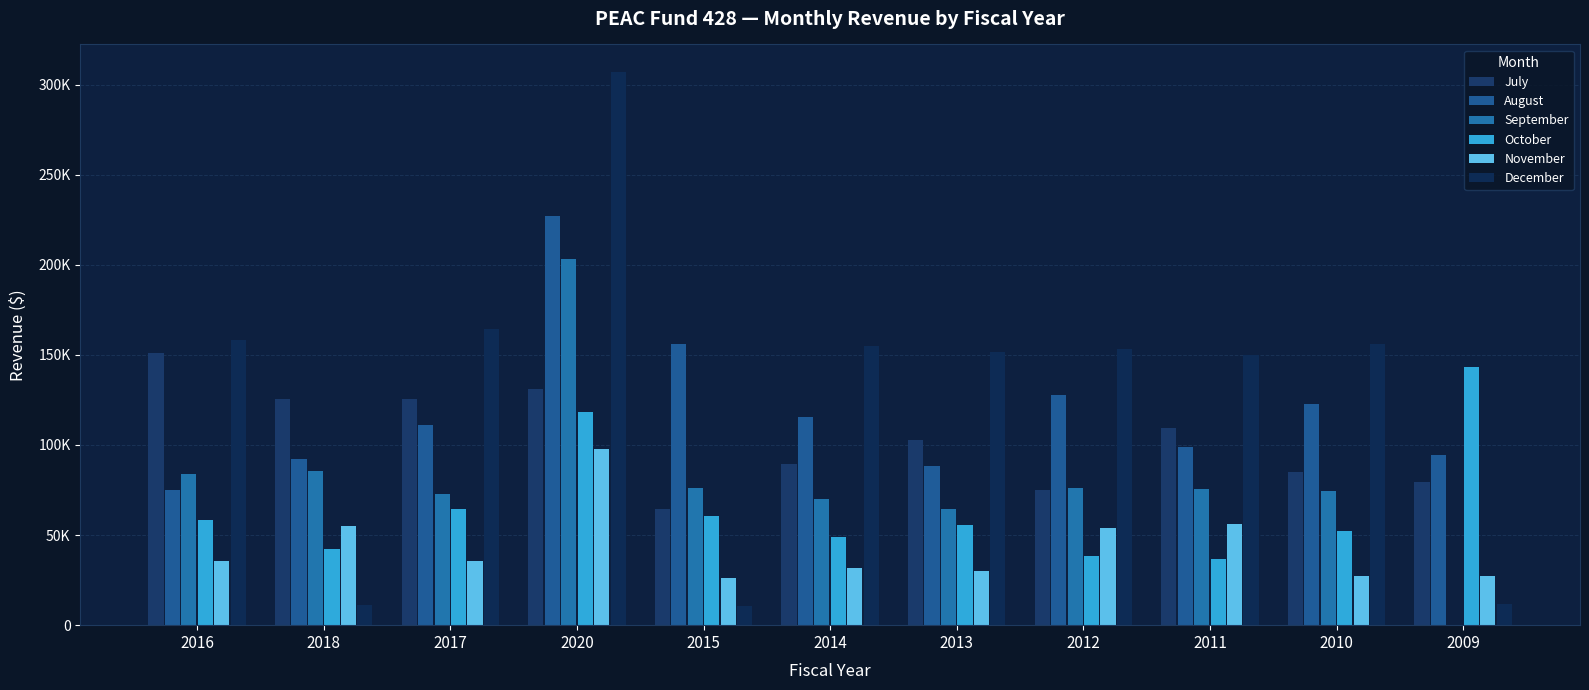

What is the sum of the July values at 2016 and 2012?

226069.8